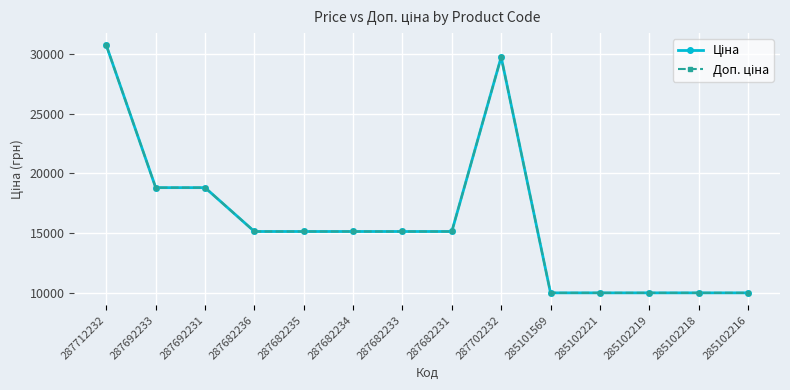

The value of Доп. ціна at 287702232 is 29747.2. True or false?

True